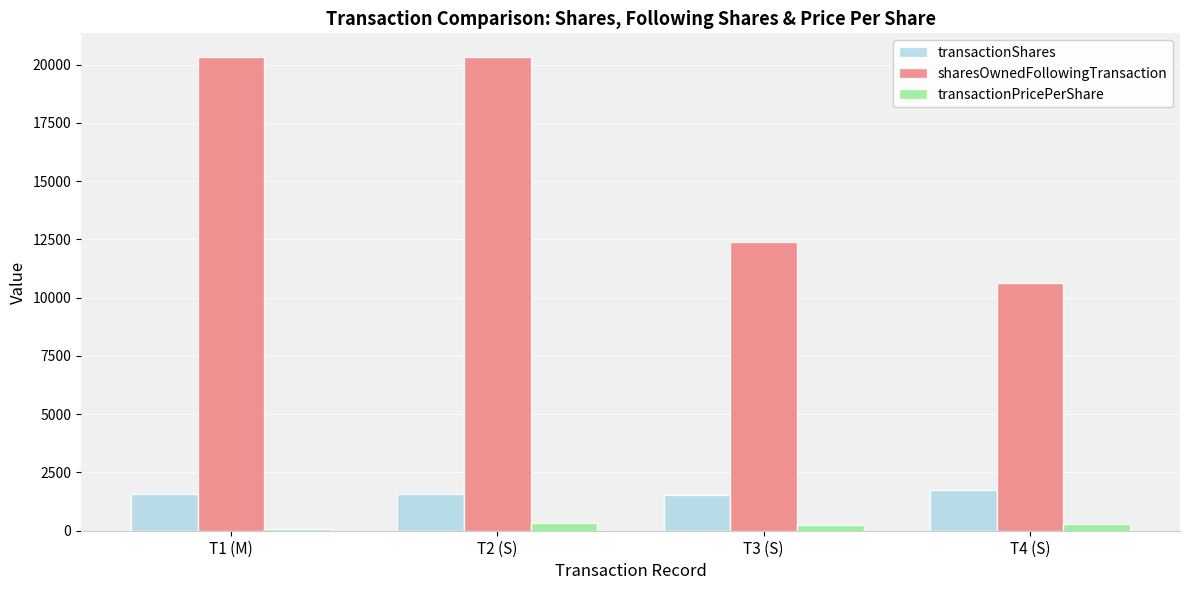

At T4 (S), list the series in order from smallest to largest.

transactionPricePerShare, transactionShares, sharesOwnedFollowingTransaction